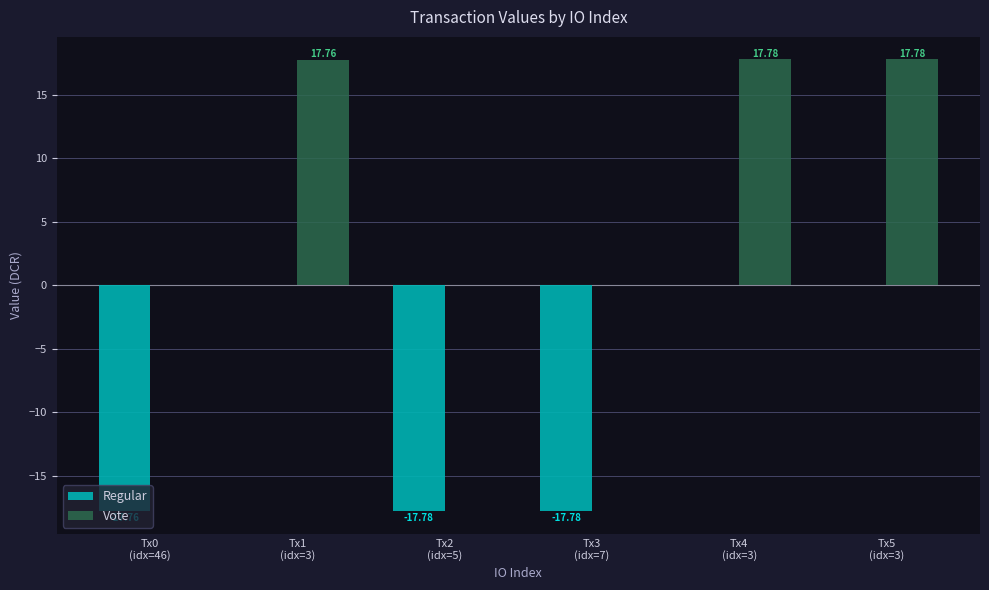

What is the sum of all Vote values?

53.3